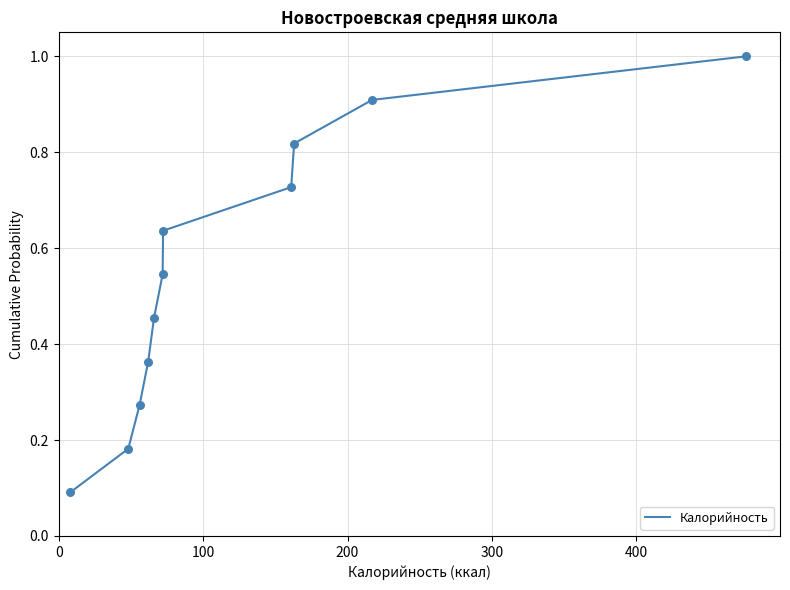

What is the maximum value shown in the chart?

1.0